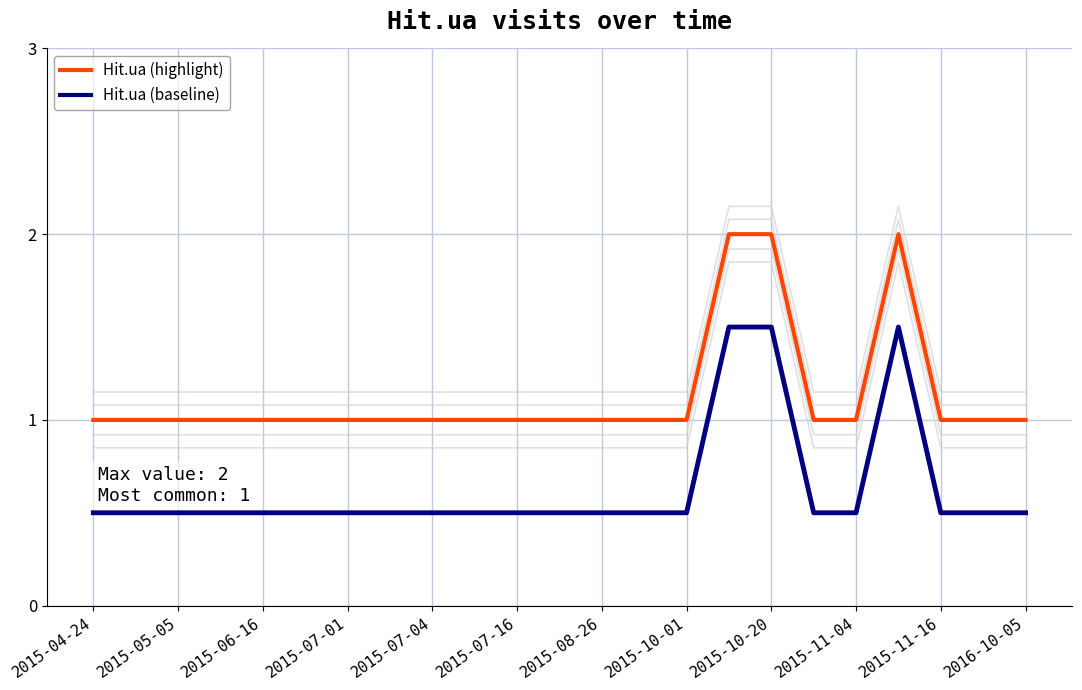

The value of Hit.ua (baseline) at 2015-04-24 is 0.5. True or false?

True